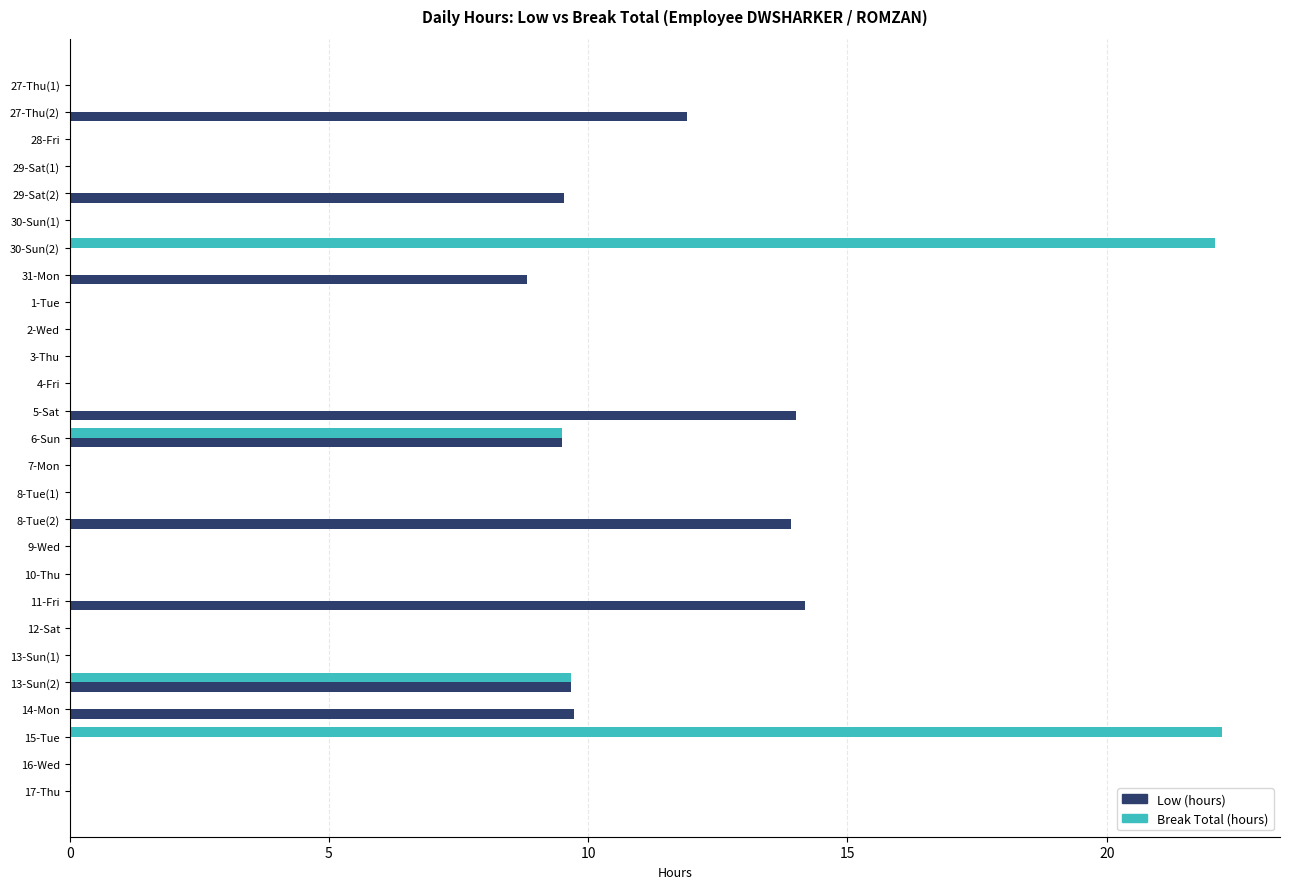

Which series has the largest total across all categories?

Low (hours)